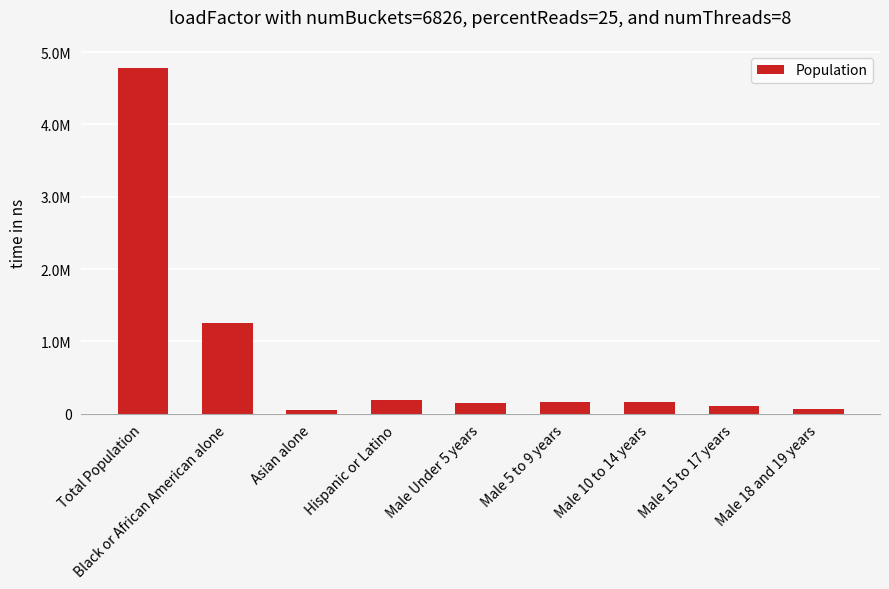

Where does the data first go above 157340?

Total Population